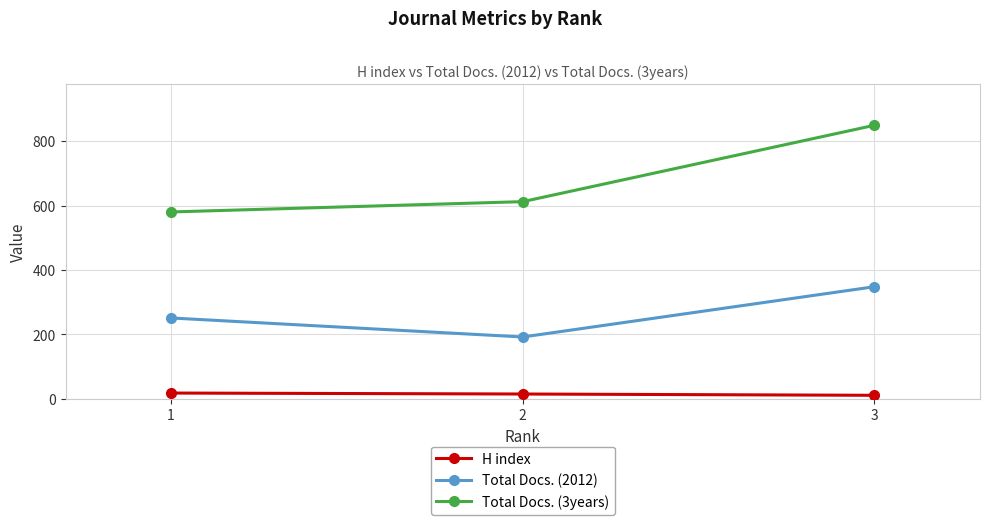

Rank the series by their average value, from highest to lowest.

Total Docs. (3years), Total Docs. (2012), H index